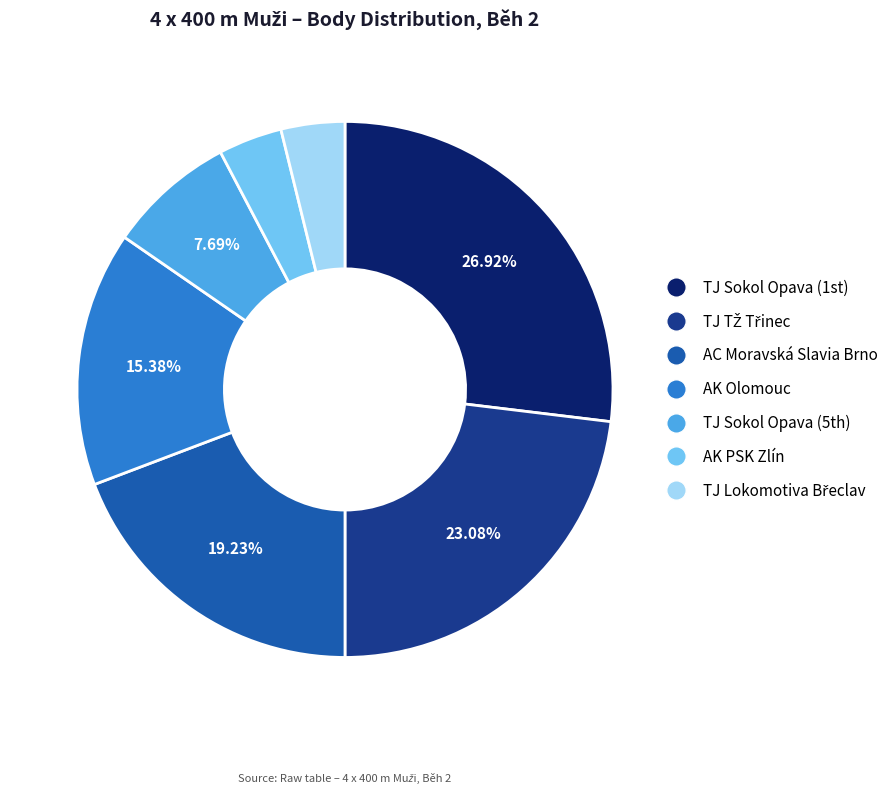

Is there a majority slice in this chart?

No